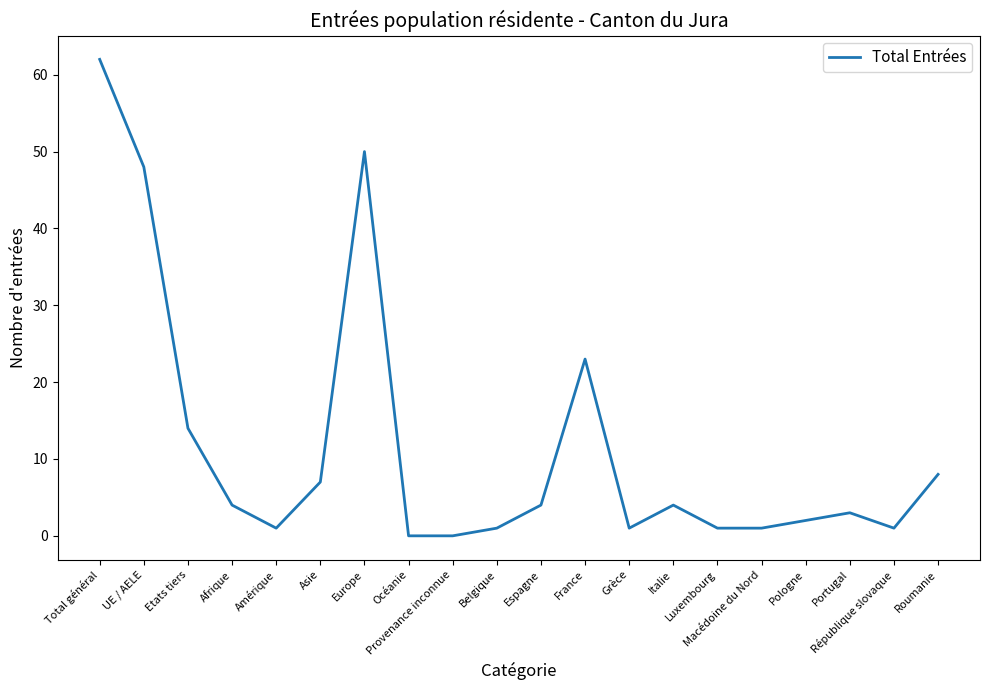

What is the maximum value shown in the chart?

62